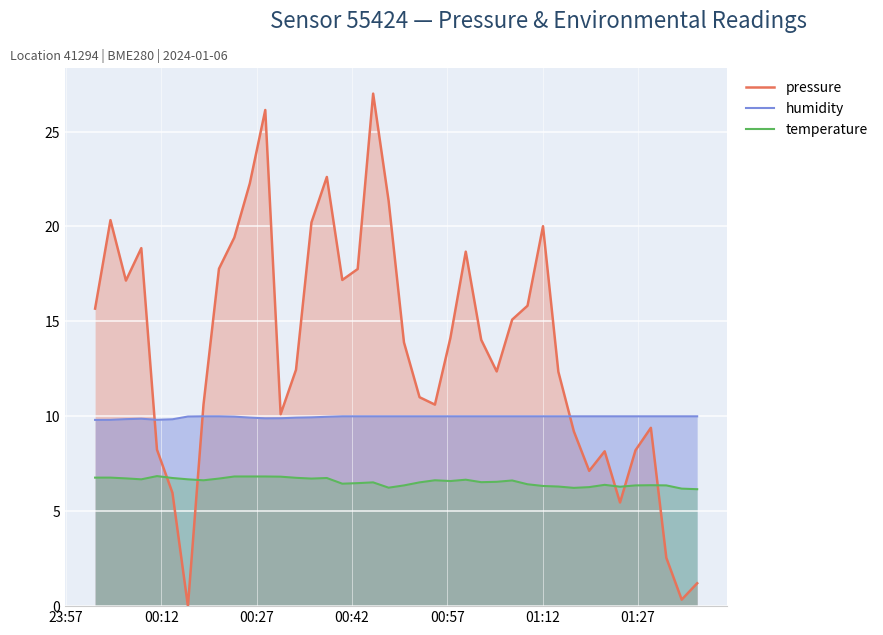

What is the maximum value for humidity?

10.0